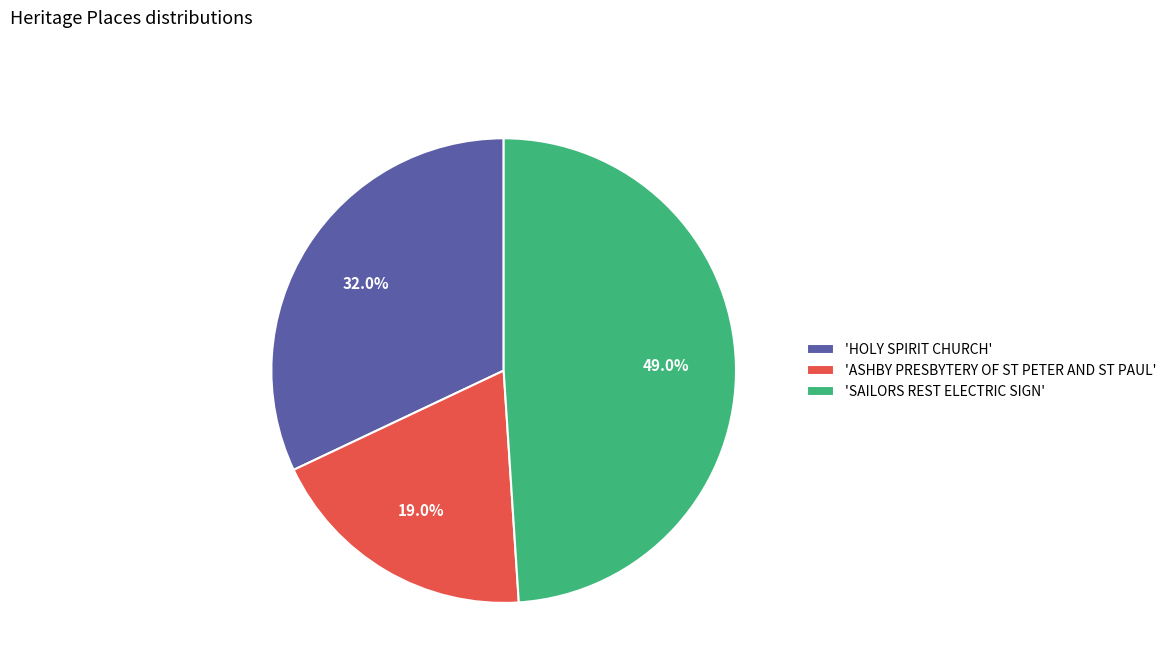

Is there a majority slice in this chart?

No